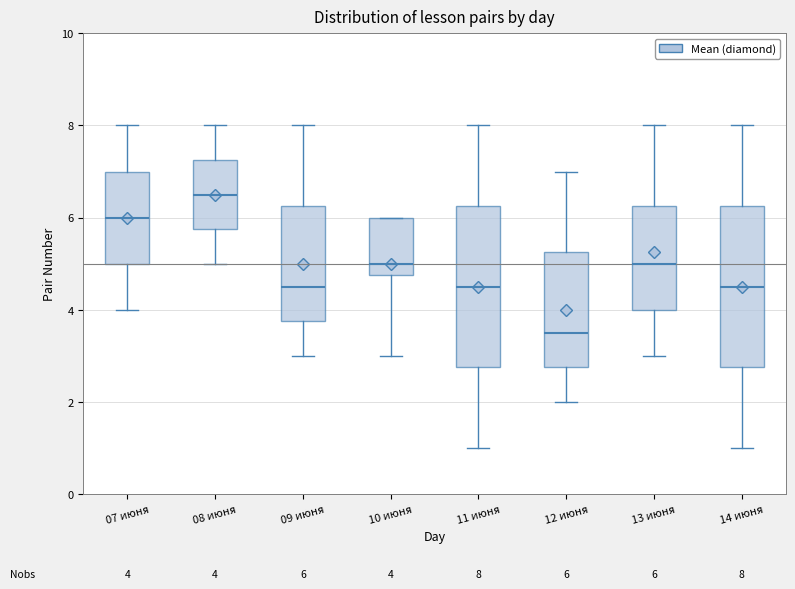

Which box has the highest median line?

08 июня